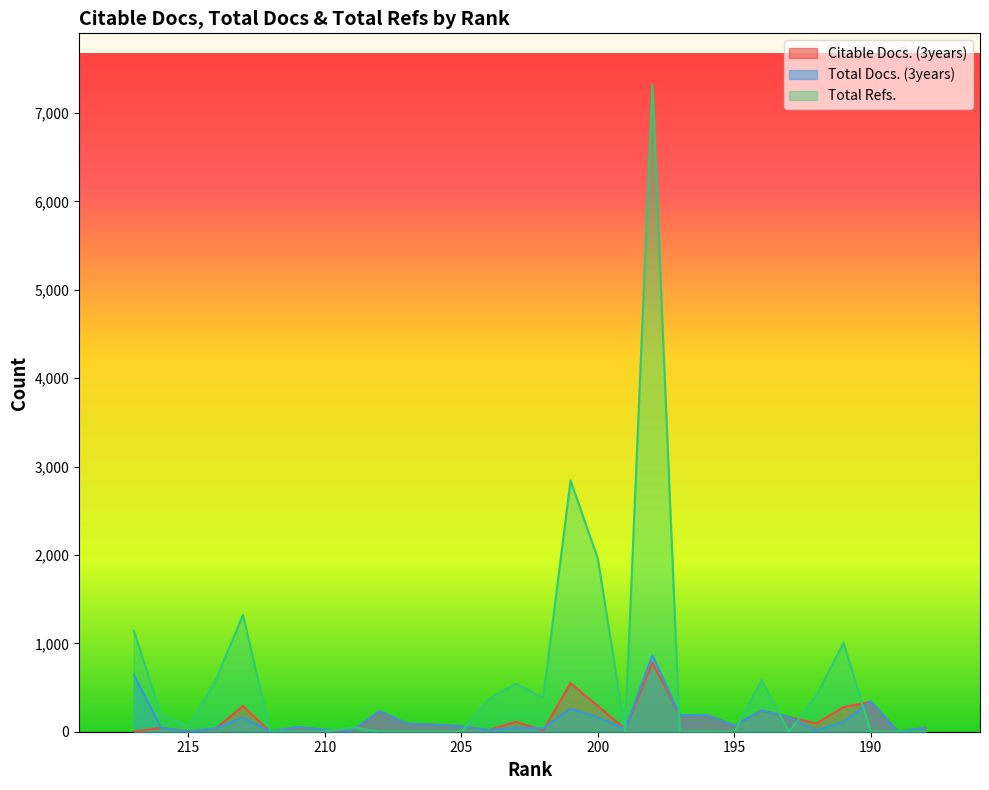

Where do Total Docs. (3years) and Citable Docs. (3years) first cross each other?

215 and 214